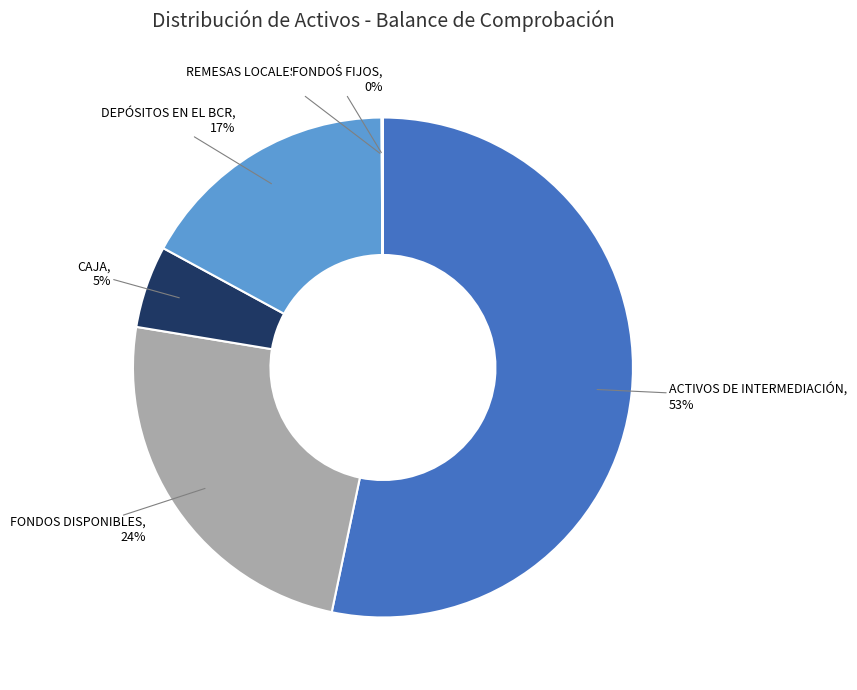

Which slice is the largest?

ACTIVOS DE INTERMEDIACIÓN